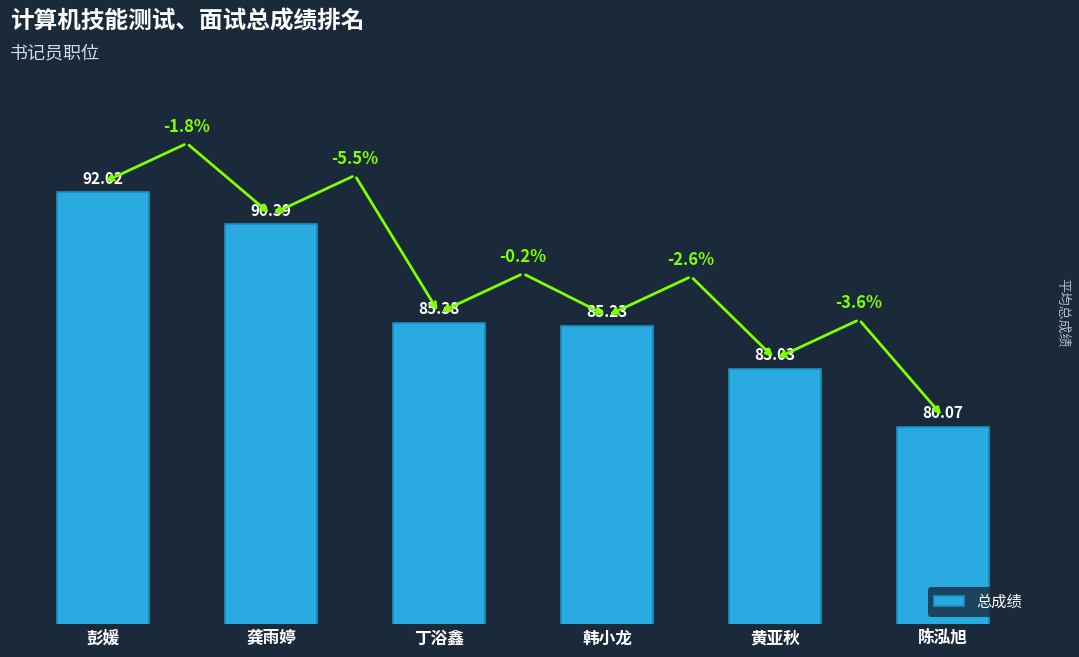

Reading left to right, what are all the values shown in this chart?

彭媛=92.0	龚雨婷=90.4	丁浴鑫=85.4	韩小龙=85.2	黄亚秋=83.0	陈泓旭=80.1